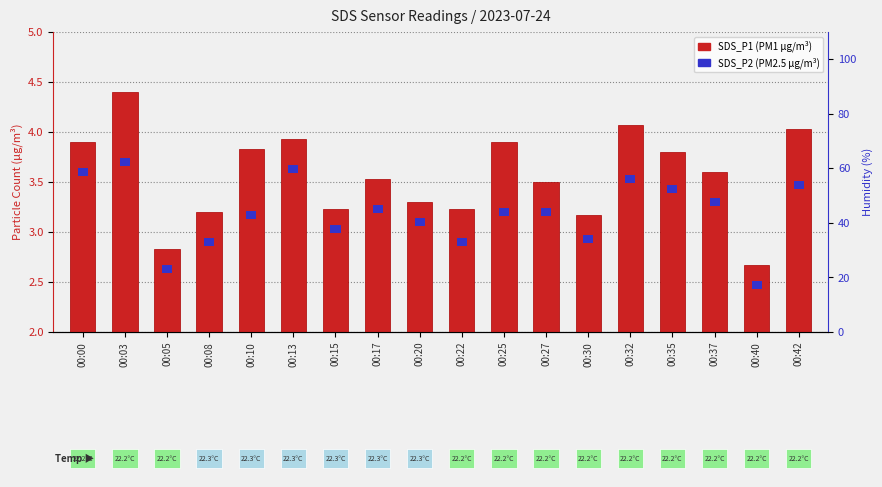

The value at 00:13 is 3.9. True or false?

True